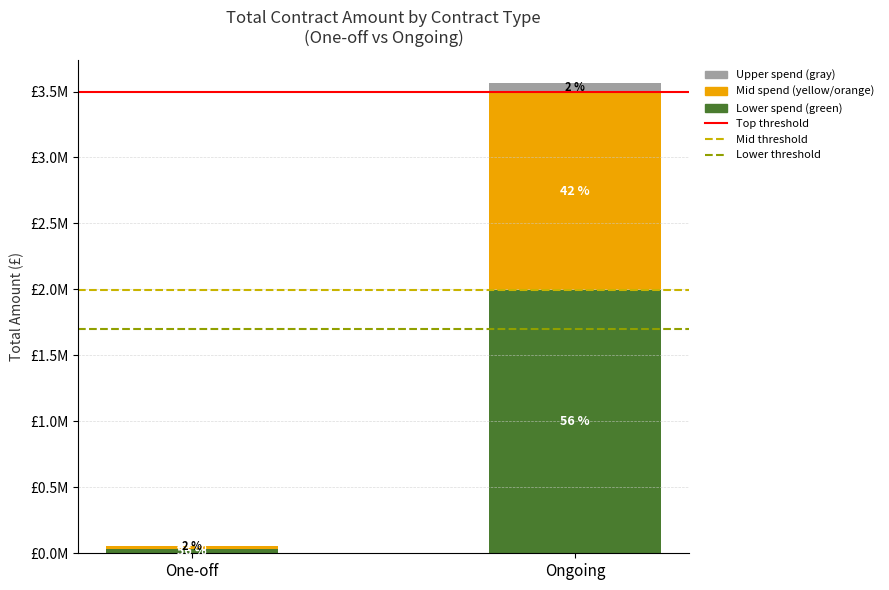

True or false: Lower threshold (60% reduction equivalent) has a value of 1696593.5 at One-off.

True